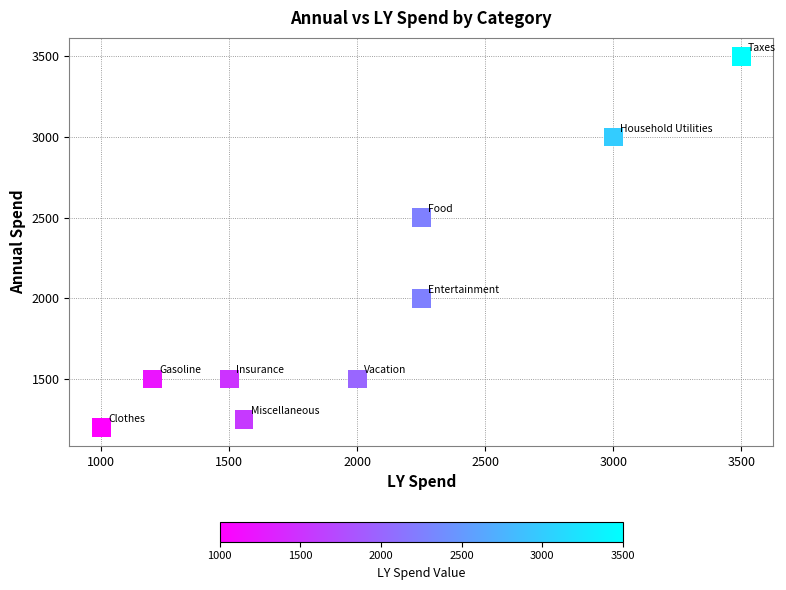

What is the average X value?

2029